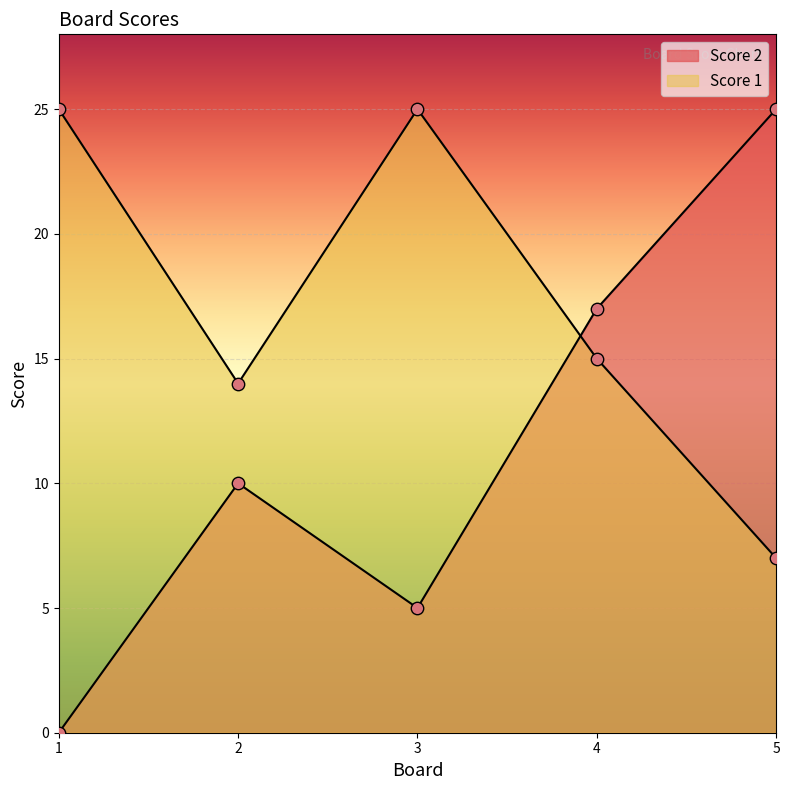

At which category is the sum across all series the highest?

4